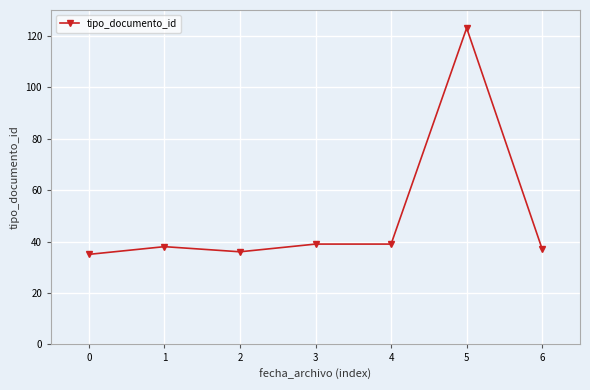

What is the value of the 5th point from the left?

39